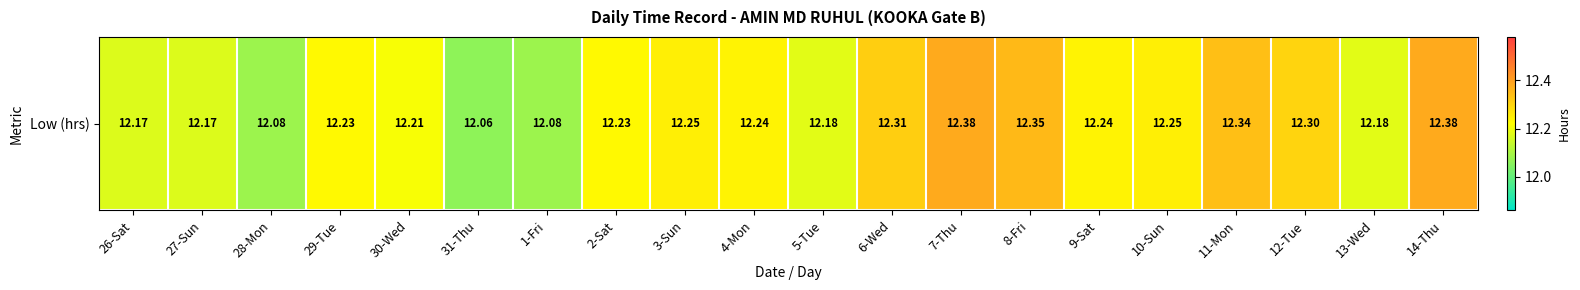

Reading left to right, list all the values displayed in this chart.

26-Sat=12.2	27-Sun=12.2	28-Mon=12.1	29-Tue=12.2	30-Wed=12.2	31-Thu=12.1	1-Fri=12.1	2-Sat=12.2	3-Sun=12.2	4-Mon=12.2	5-Tue=12.2	6-Wed=12.3	7-Thu=12.4	8-Fri=12.3	9-Sat=12.2	10-Sun=12.2	11-Mon=12.3	12-Tue=12.3	13-Wed=12.2	14-Thu=12.4